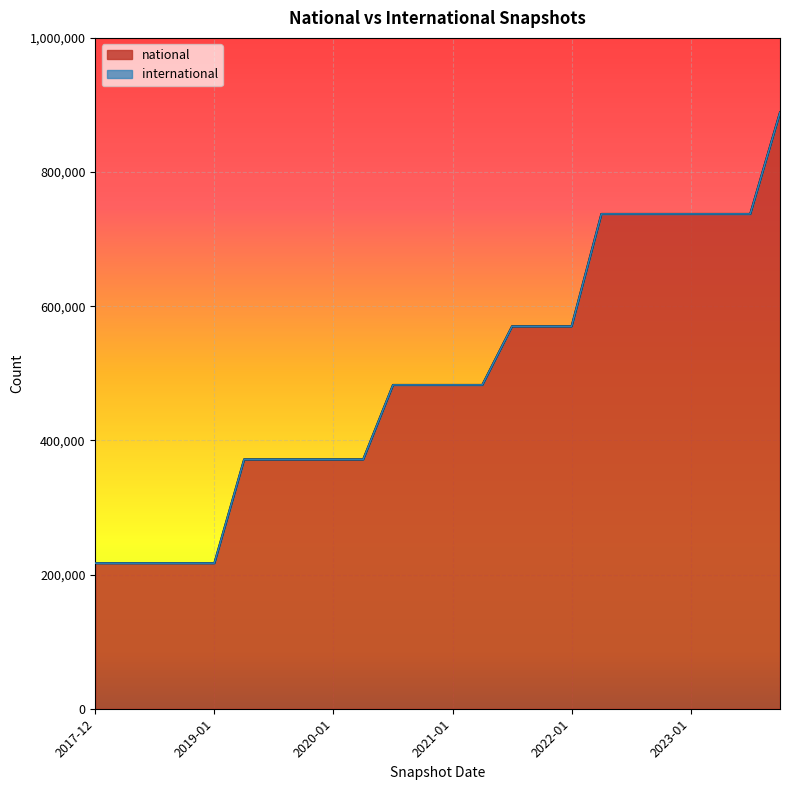

Read the value at 2023-07-01.

737533